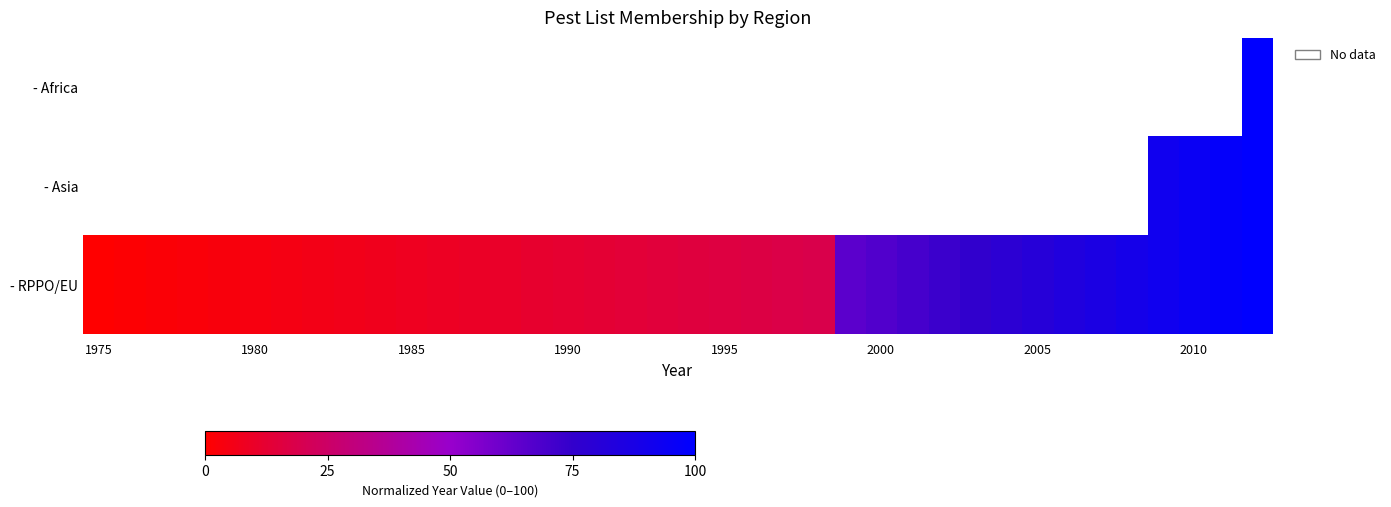

Which series has the widest spread of values?

- RPPO/EU